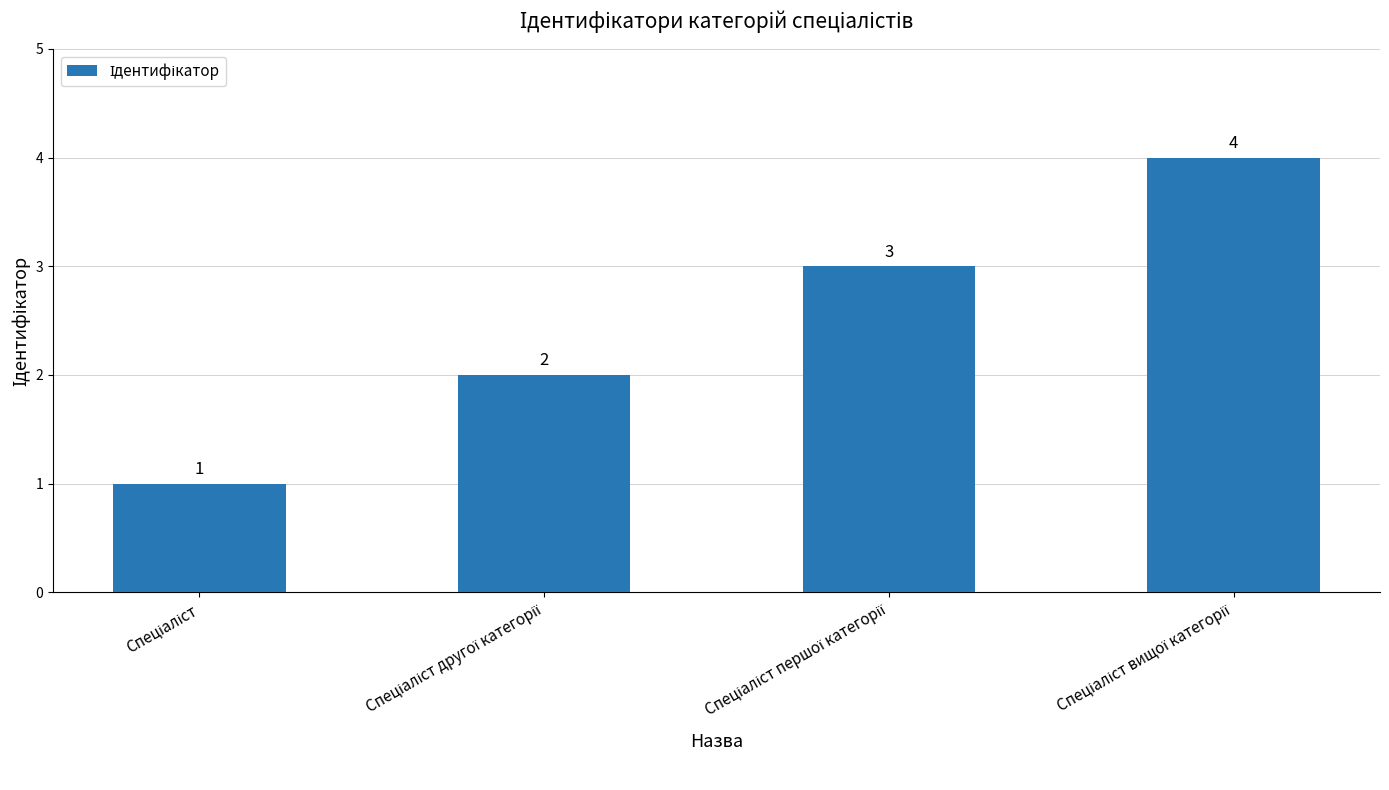

What is the maximum value shown in the chart?

4